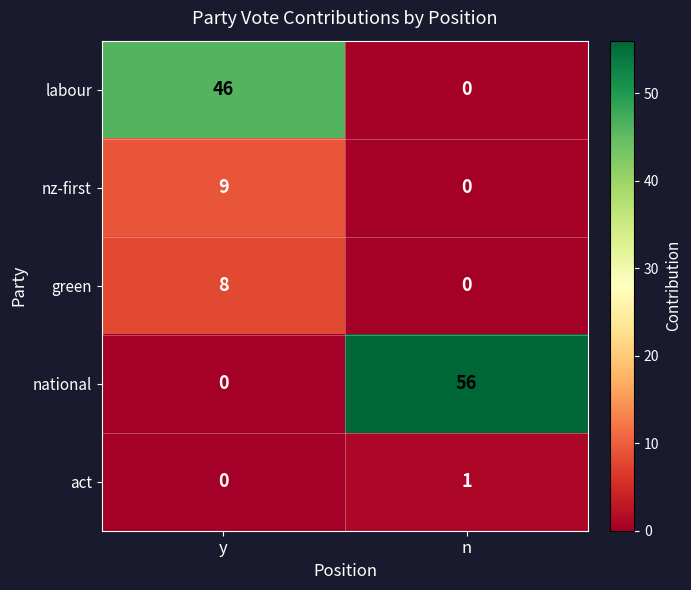

What is the spread (max minus min) of values at y?

46